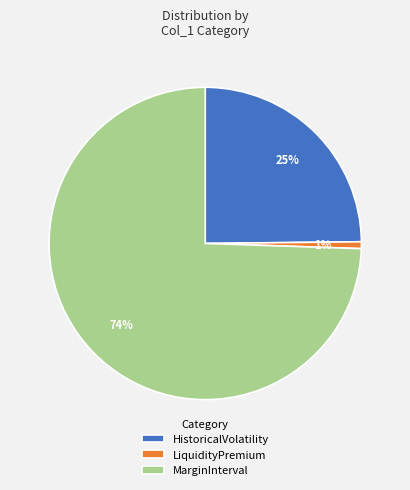

To the nearest percent, what is the difference between the LiquidityPremium and HistoricalVolatility slice percentages?

24%